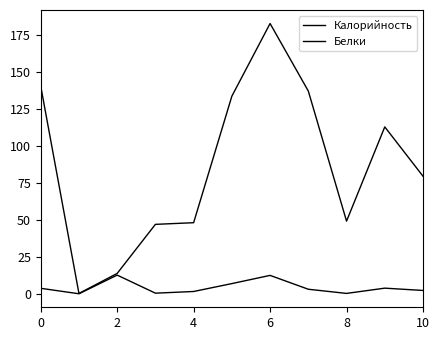

True or false: Калорийность and Белки cross at least once.

False